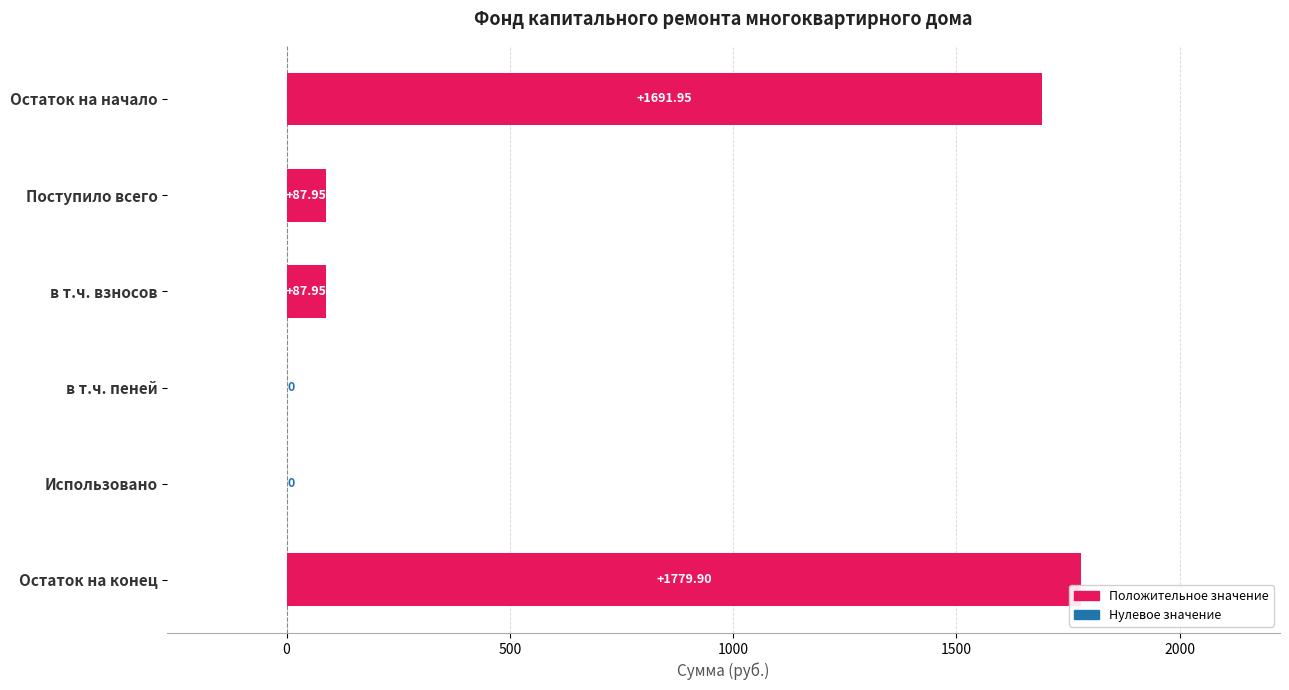

Which has a higher value, Поступило всего or в т.ч. пеней?

Поступило всего